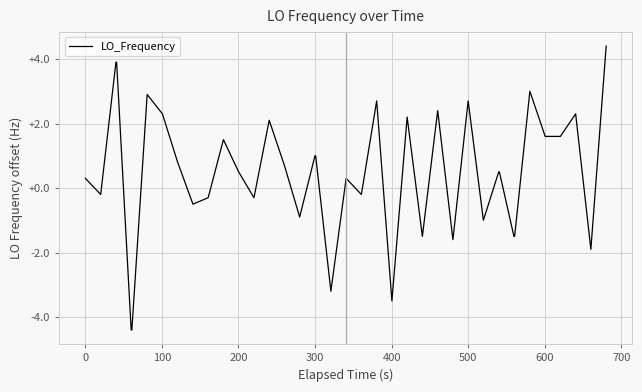

What is the greatest value displayed?

4.4